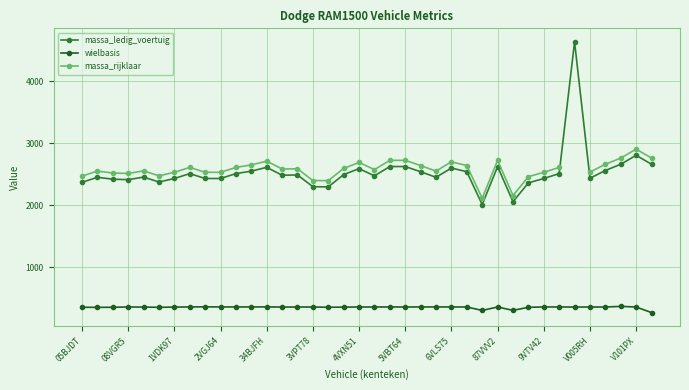

What position from the left is 23?

24